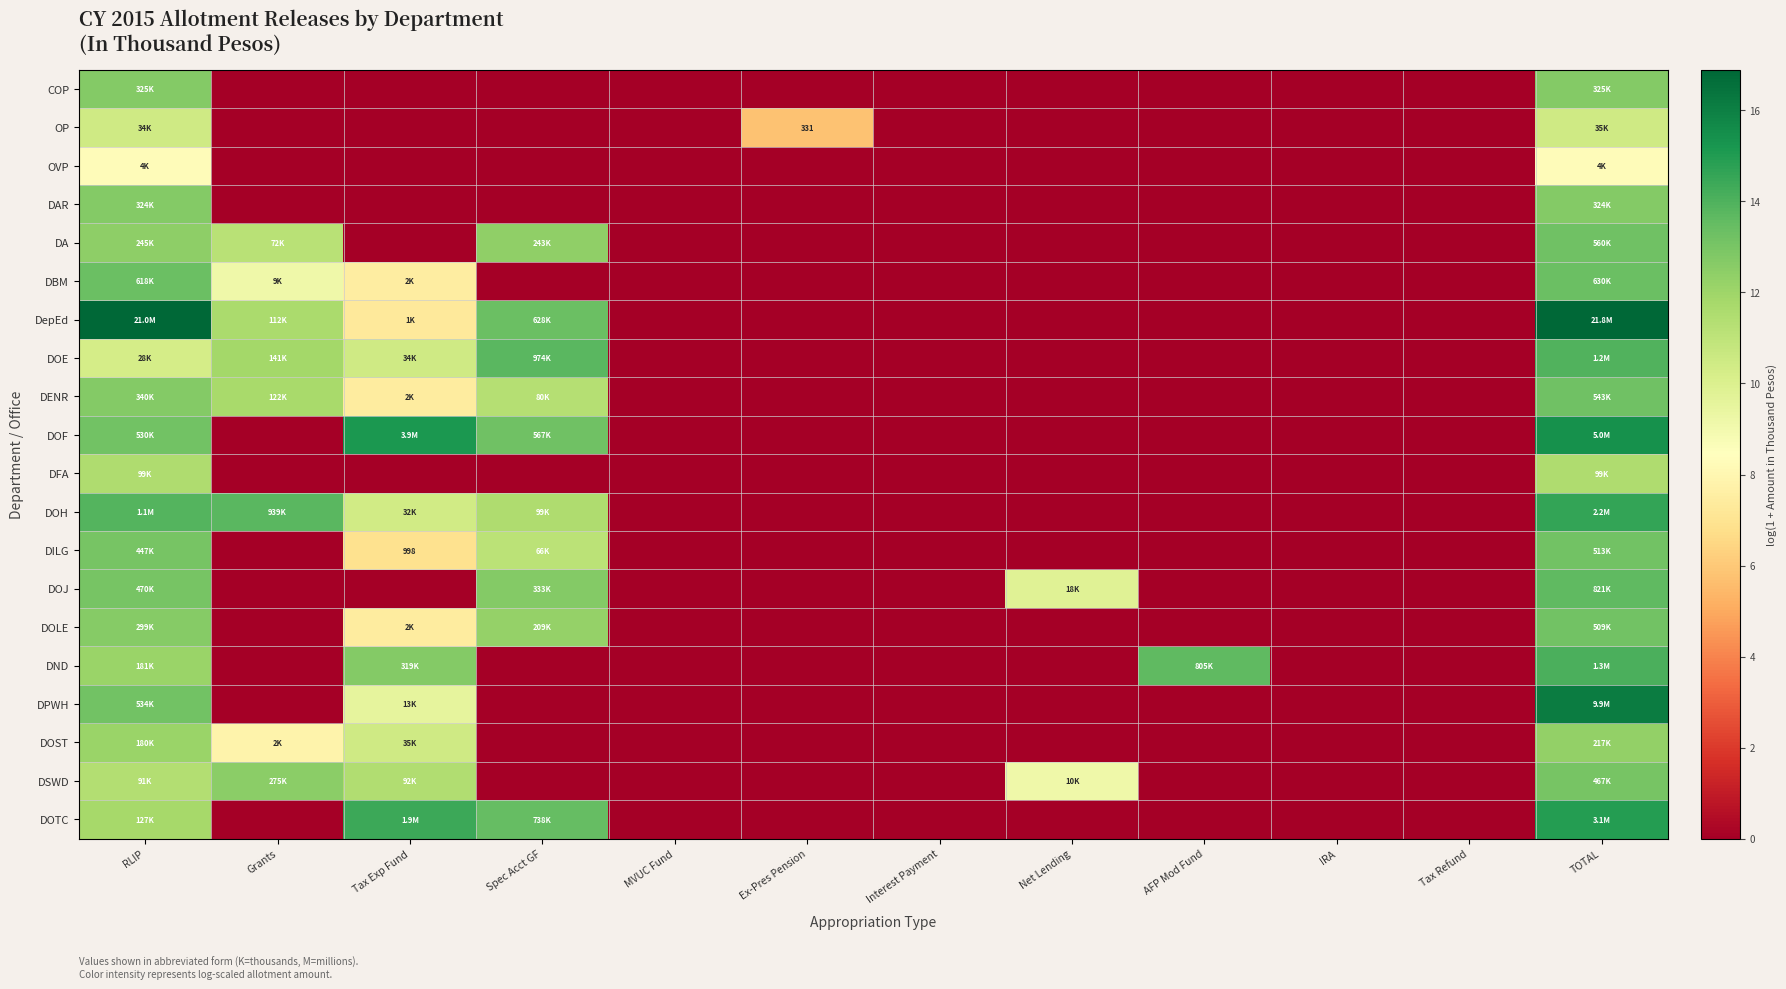

The value of DOST at Grants is 13.7. True or false?

False